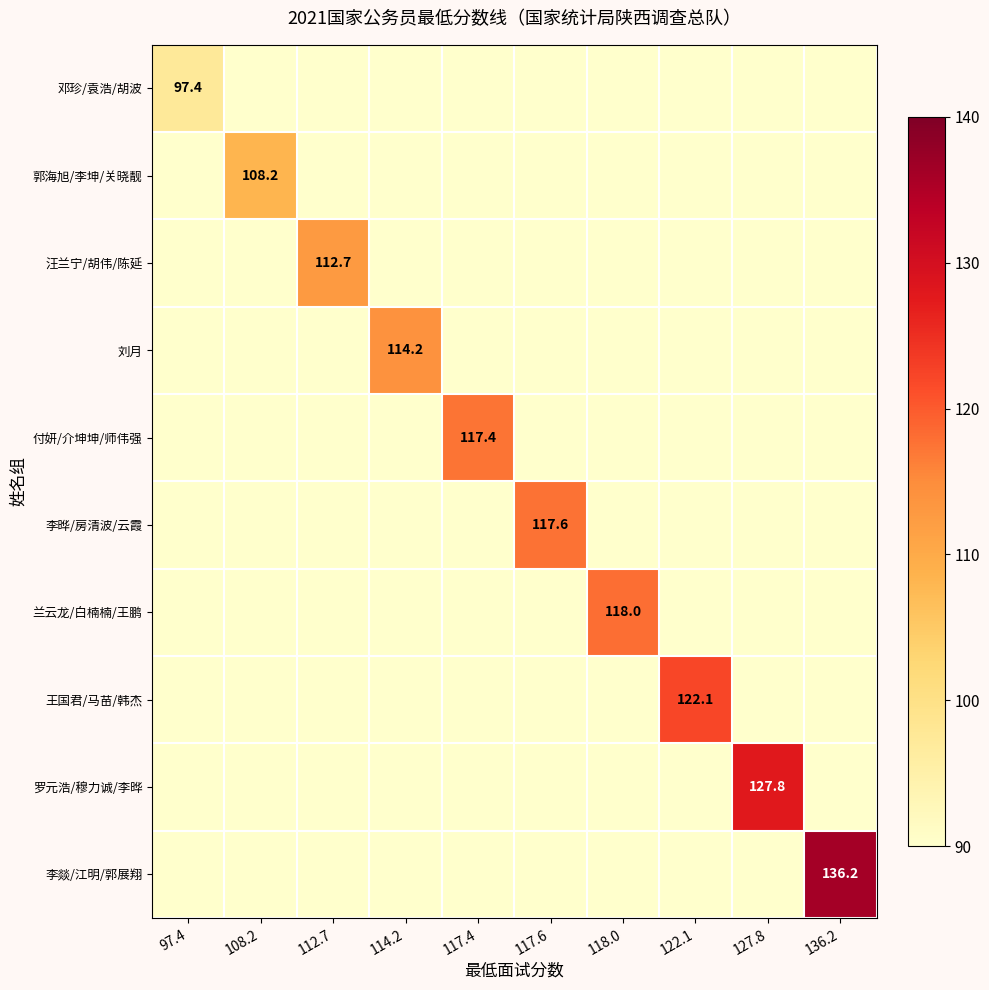

The value of 王国君/马苗/韩杰 at 122.1 is 122.1. True or false?

True